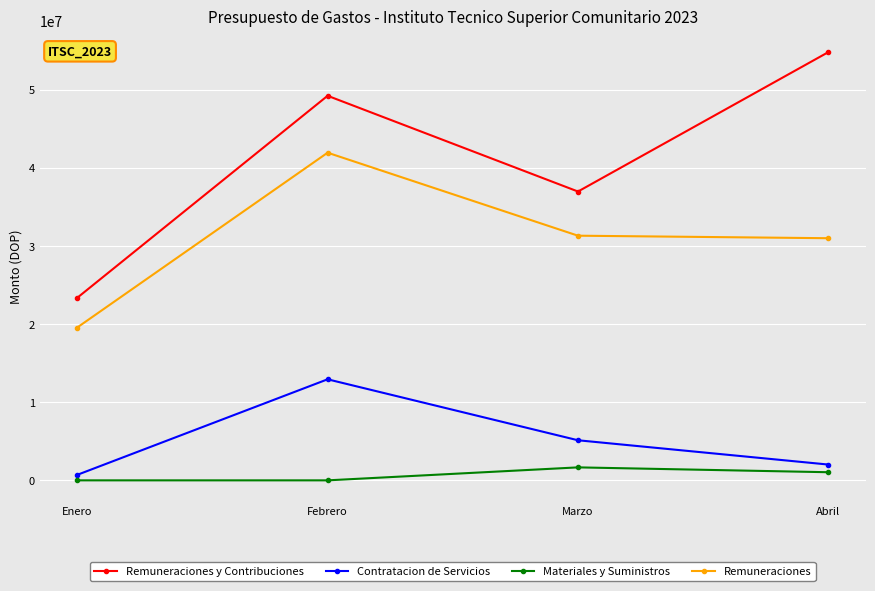

Where is the first local maximum for Remuneraciones?

Febrero